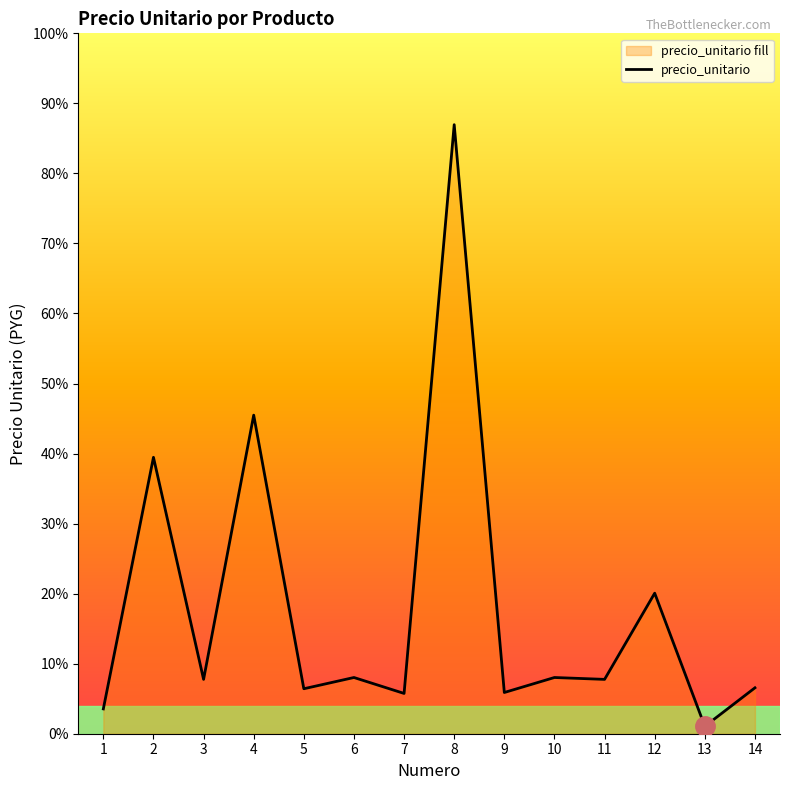

How many data points are above 5800?

6